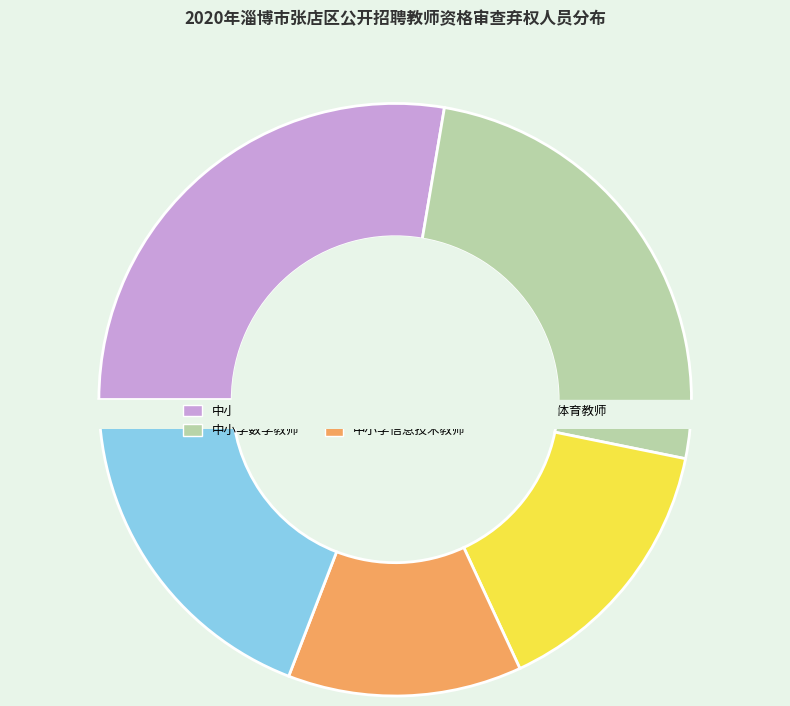

What percentage do 中小学语文教师 and 中小学数学教师 together represent?

53.2%